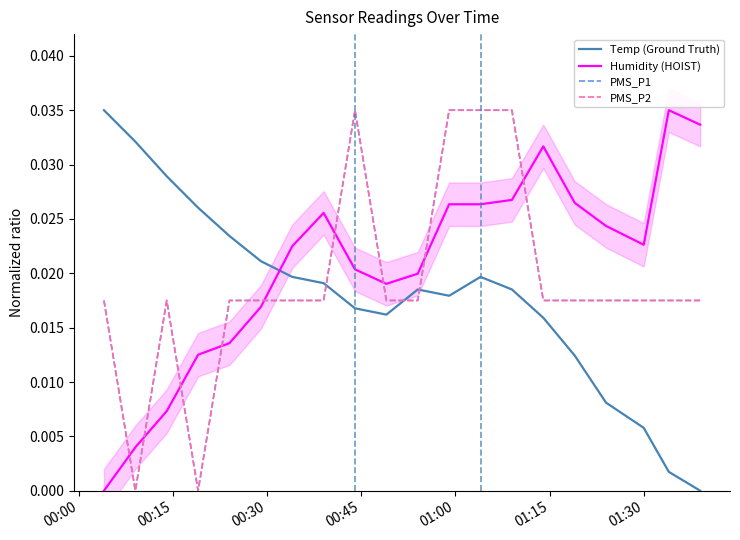

How many interior local valleys does the PMS_P2 series have?

2